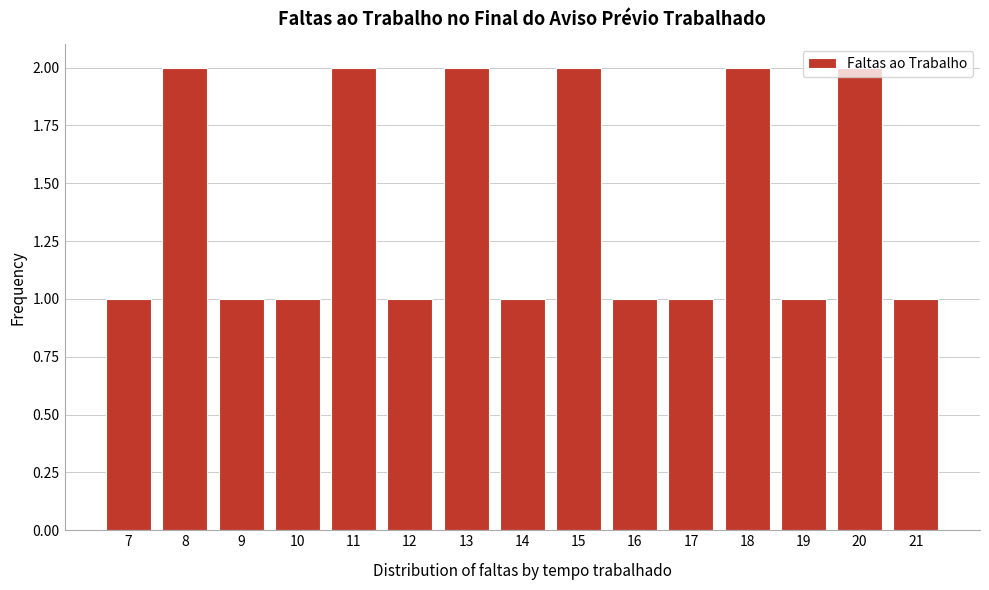

What is the value of the 15th bar from the left?

1